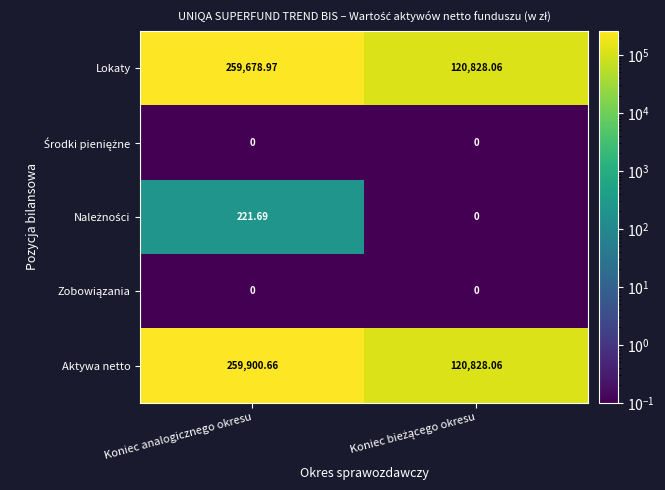

Where does the Lokaty series first go above 259678?

Koniec analogicznego okresu